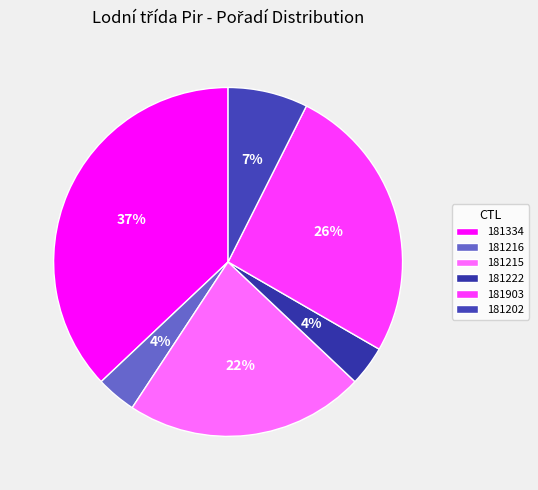

Between 181202 and 181903, which is larger?

181903